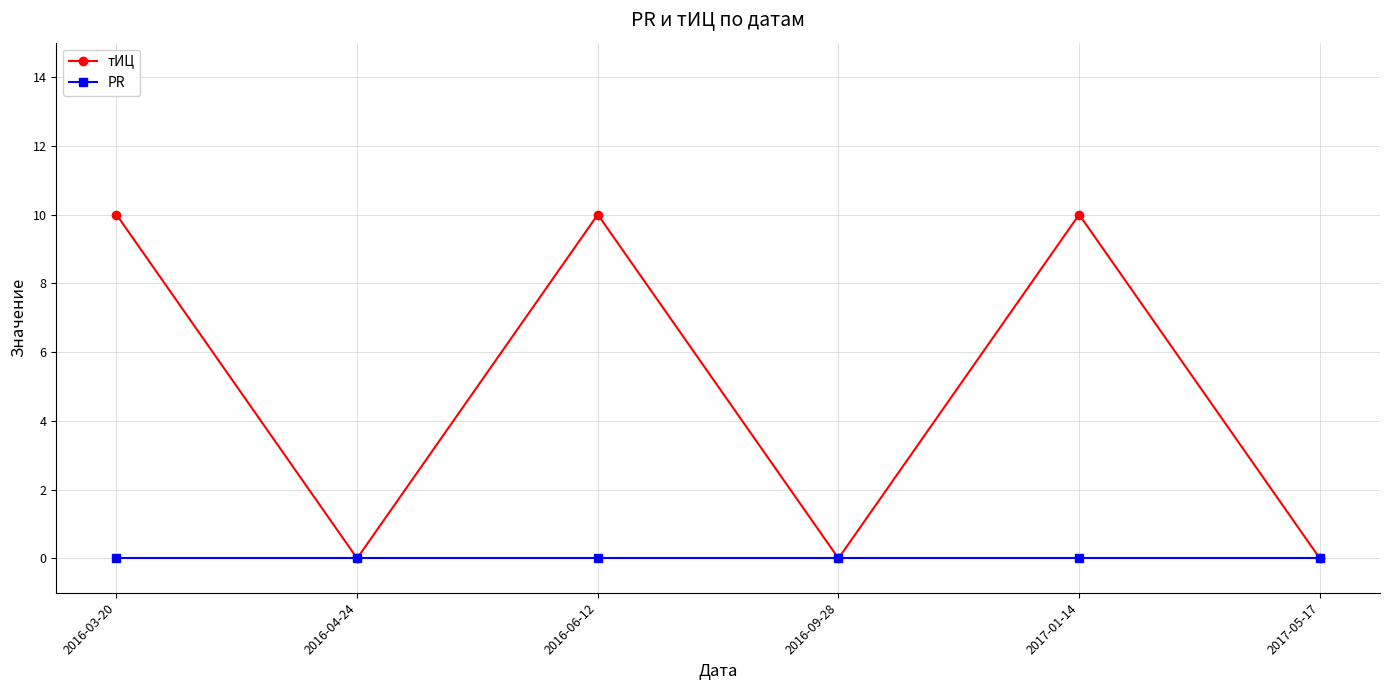

Is the value of тИЦ at 2016-03-20 greater than the value of PR at 2017-01-14?

Yes